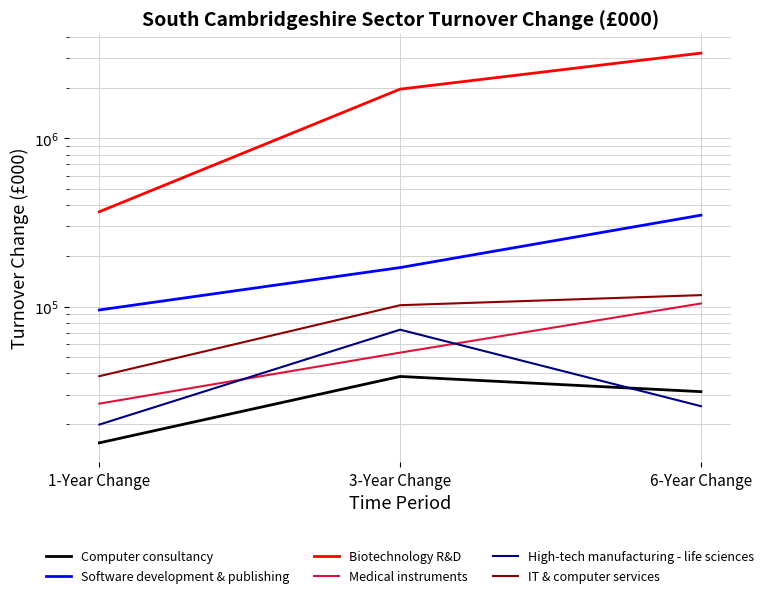

Does the chart display data point markers on the line(s)?

No